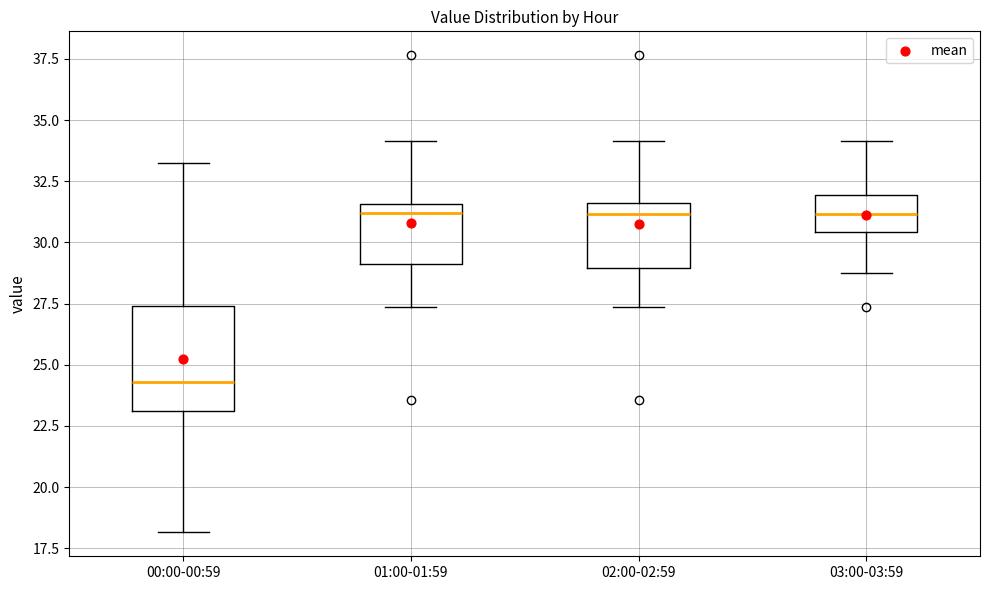

Which box has the lowest median line?

00:00-00:59